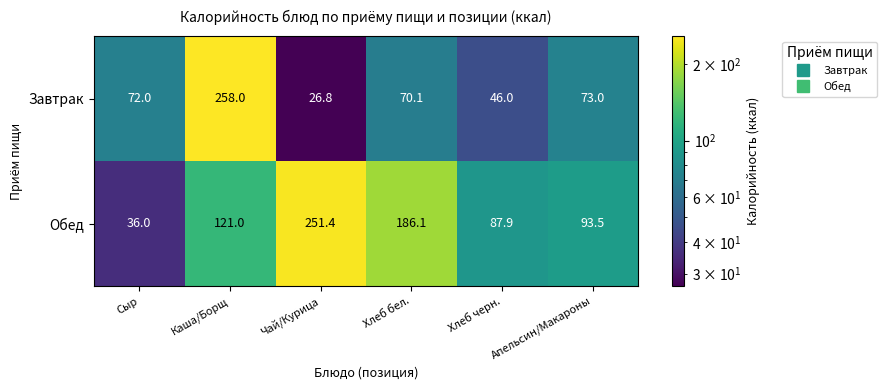

How many distinct data groups are displayed?

2